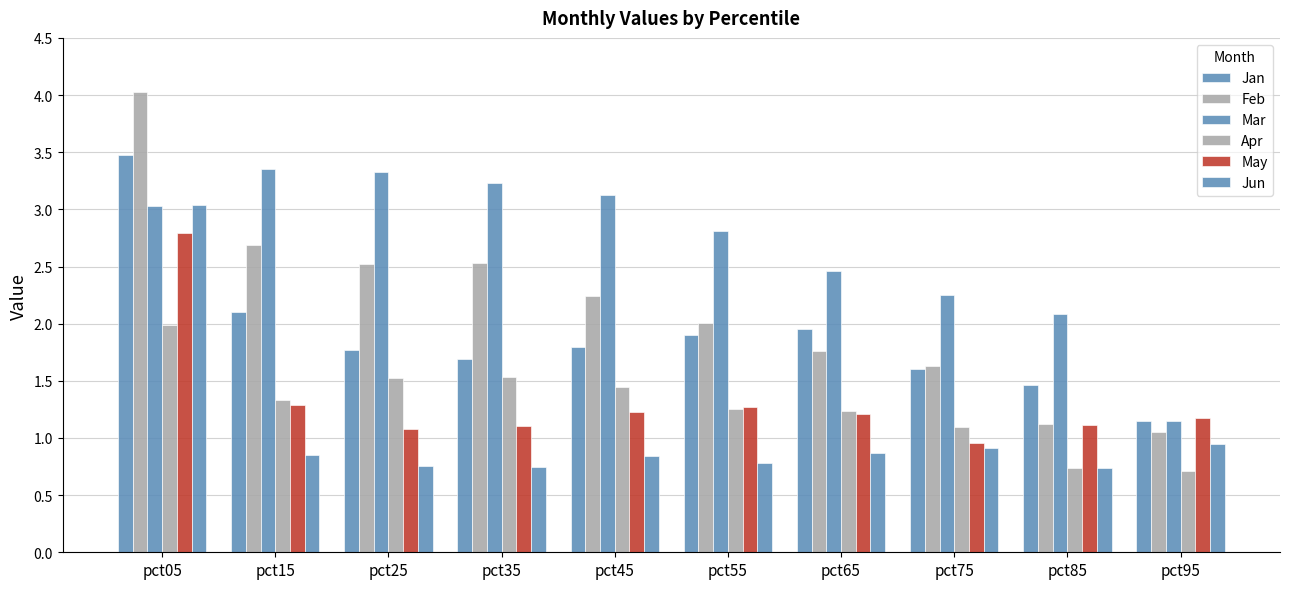

How many values in the May series exceed 1?

9